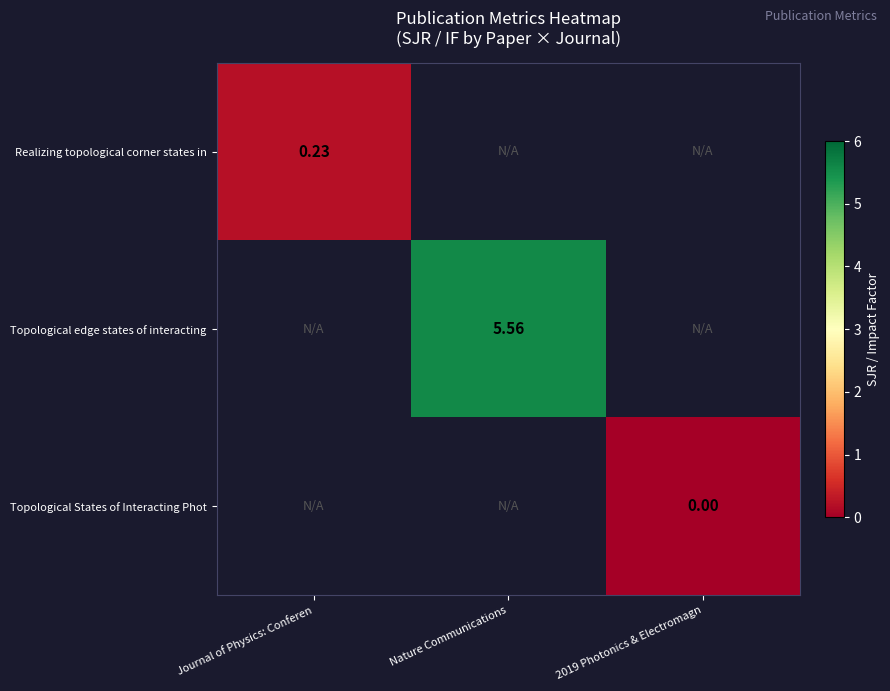

What is the maximum value shown in the chart?

5.6